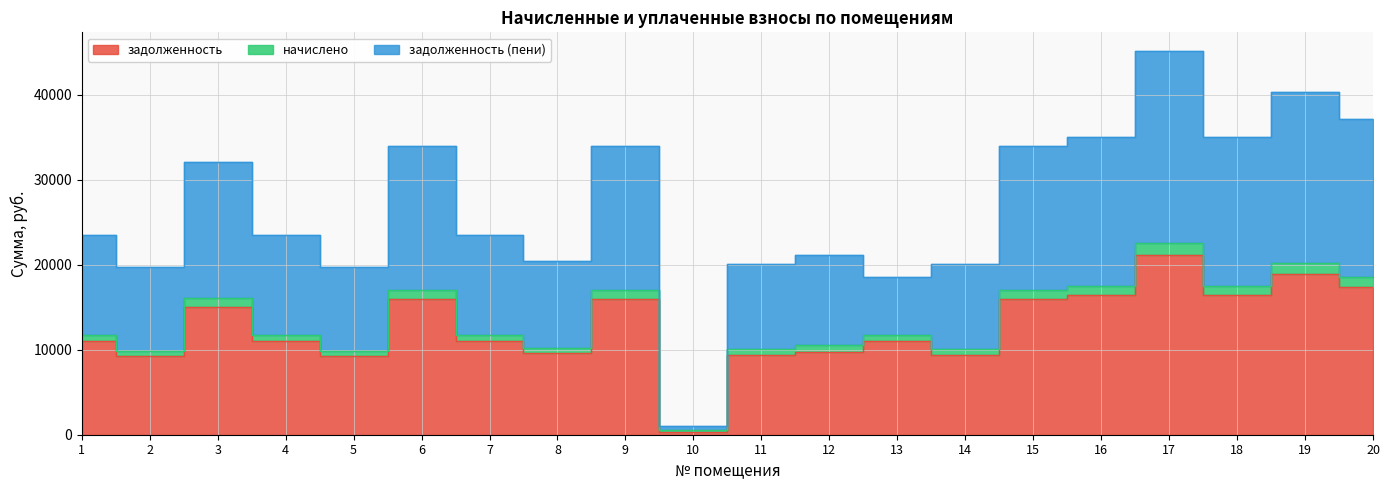

Reading right to left, transcribe all the data shown in this chart.

задолженность: 17376.0	18898.1	16435.2	21134.6	16435.2	15947.3	9424.6	11016.7	9761.4	9424.6	346.7	15947.3	9604.3	11016.7	15947.3	9244.8	11016.7	14978.5	9244.8	11016.7
начислено: 18566.7	20149.9	17523.8	22534.6	17523.8	17003.6	10048.8	11746.4	10540.5	10048.8	528.7	17003.6	10240.5	11746.4	17003.6	9857.2	11746.4	16034.9	9857.2	11746.4
задолженность (пени): 37133.4	40299.7	35047.7	45069.1	35047.7	34007.2	20097.7	18492.9	21081.0	20097.7	1057.4	34007.2	20481.0	23492.9	34007.2	19714.3	23492.9	32069.7	19714.3	23492.9